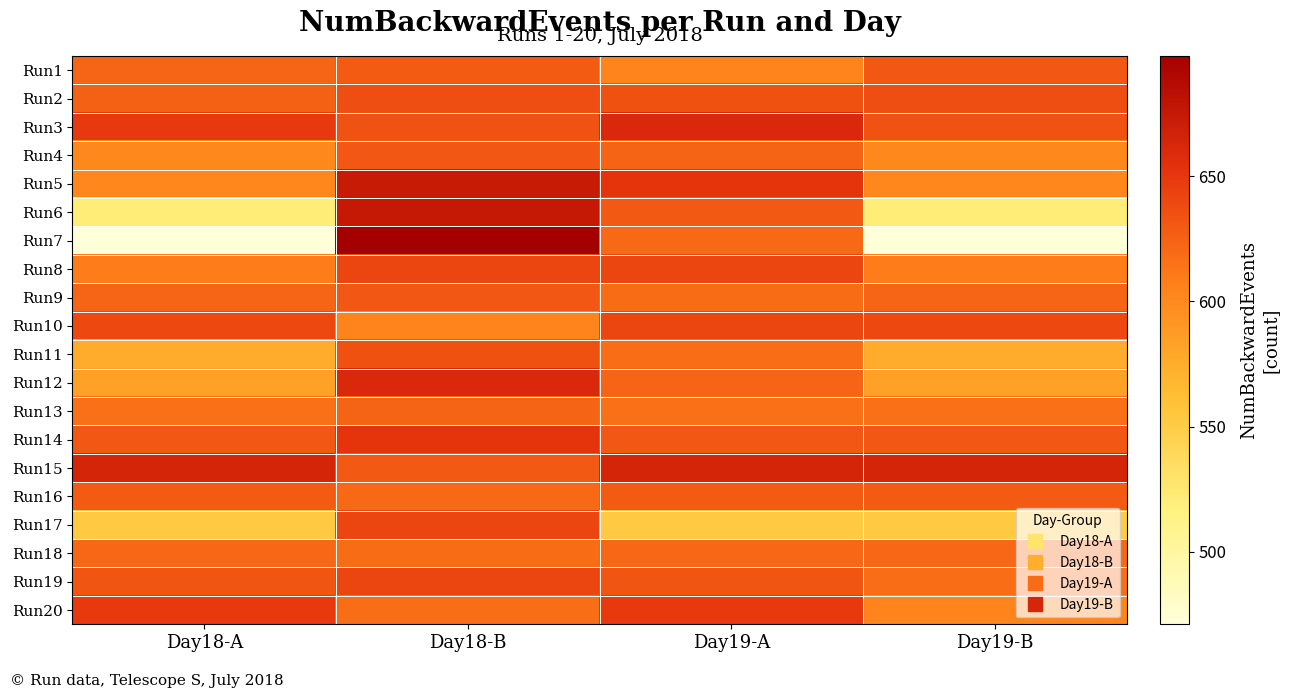

What is the total value across all series at Day18-A?

12118